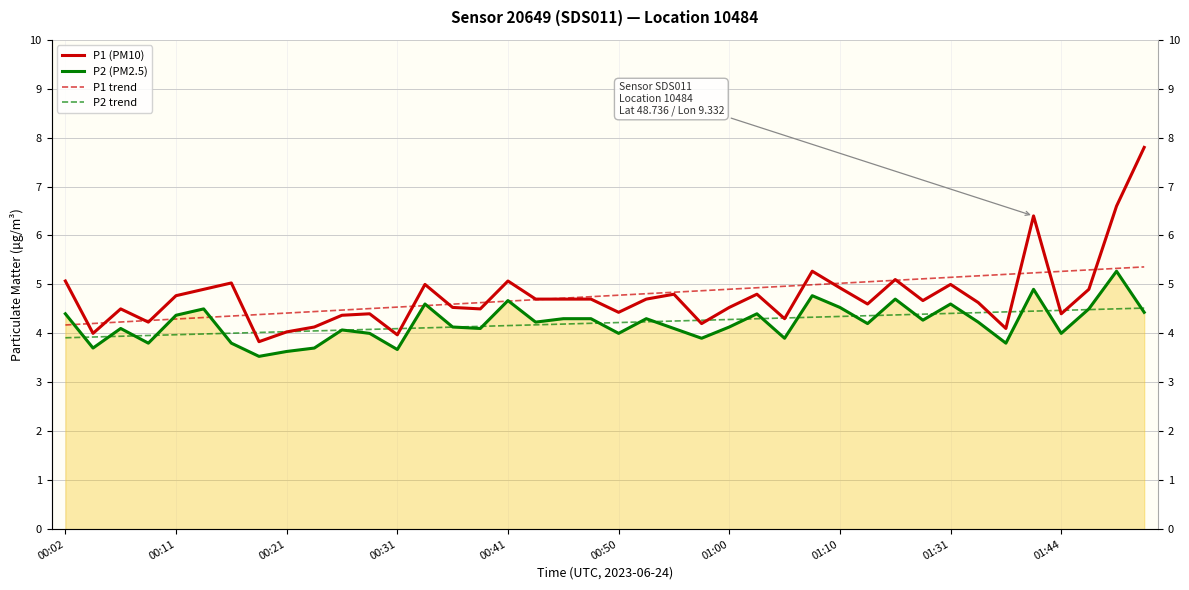

How many lines are shown in the chart?

4